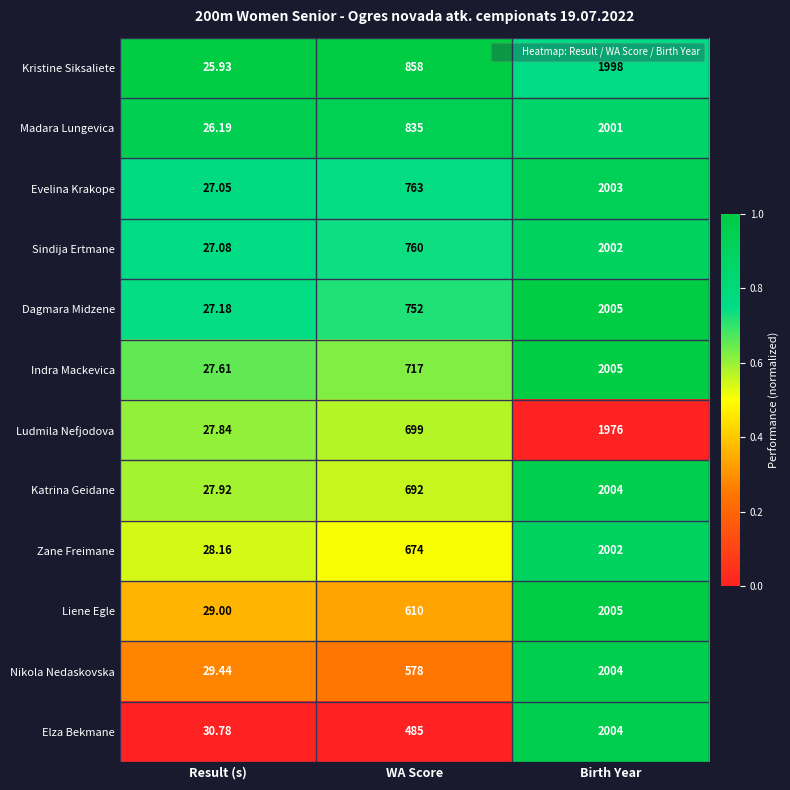

How many categories are shown in the chart?

3